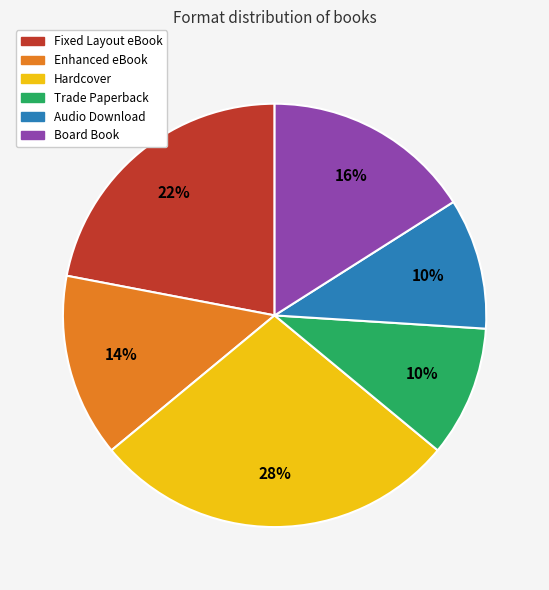

To the nearest percent, what percentage of the pie is Fixed Layout eBook?

22%